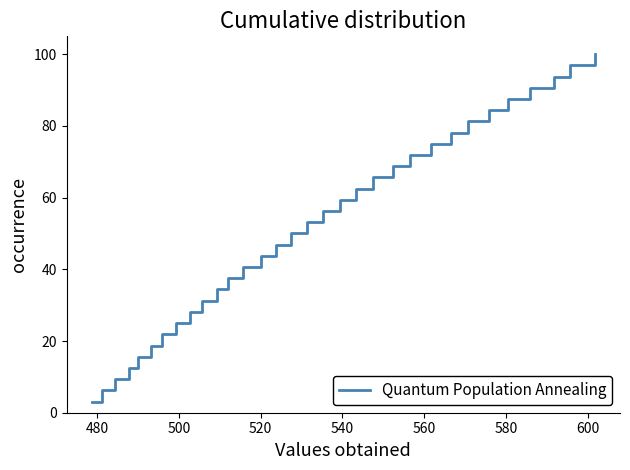

What is the greatest value displayed?

100.0